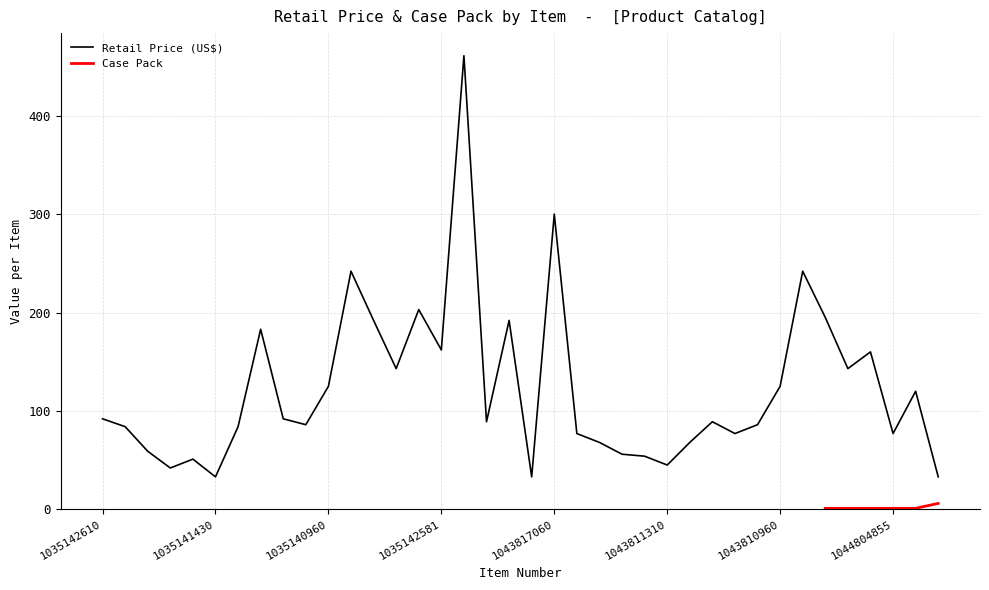

The value of Retail Price (US$) at 1035140960 is 198. True or false?

False